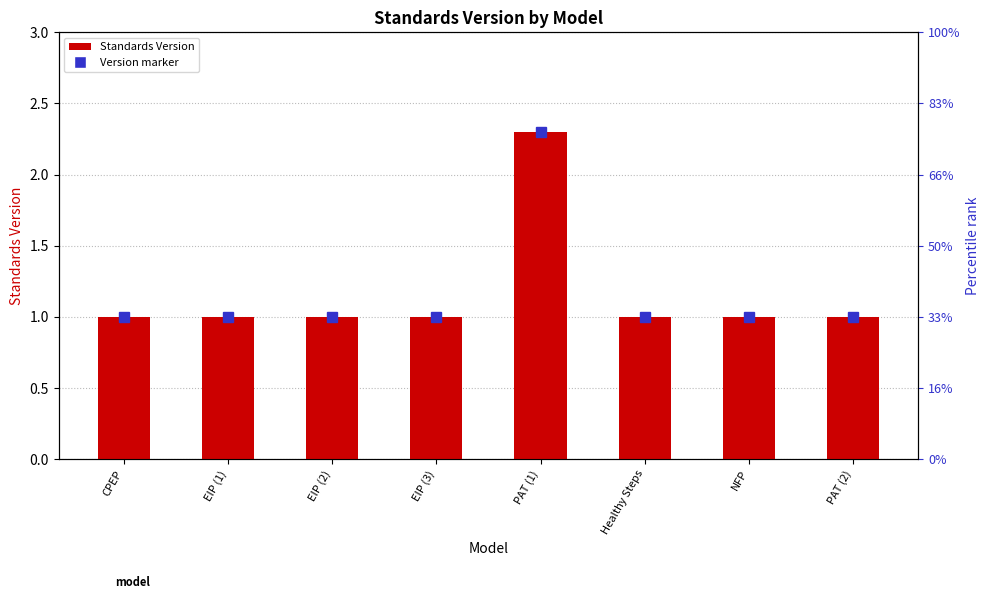

What is the change in value from CPEP to PAT (1)?

+1.3